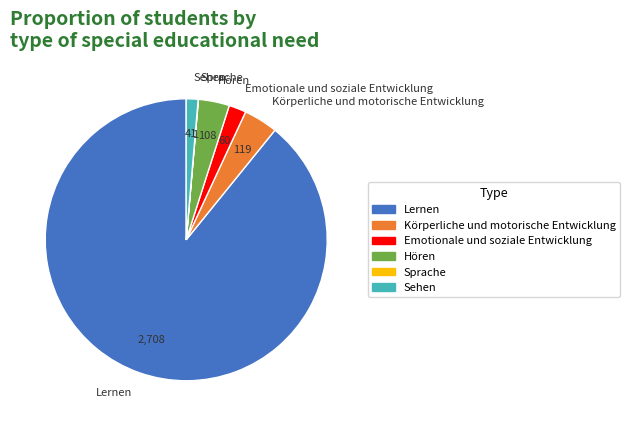

Combined, do Lernen and Sehen account for over 50%?

Yes